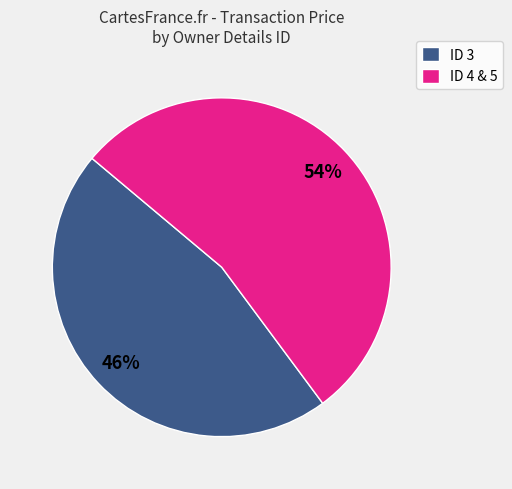

Rank the categories by value from highest to lowest.

ID 4 & 5, ID 3